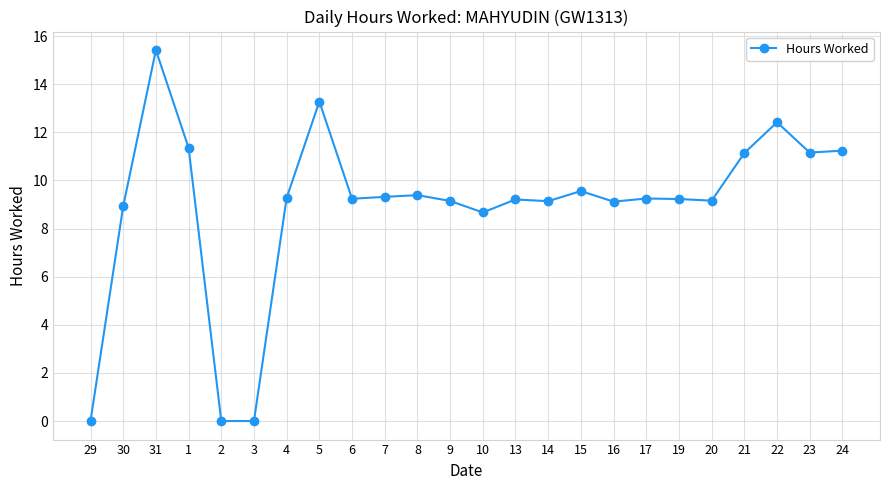

What is the label of the 4th point from the right?

21